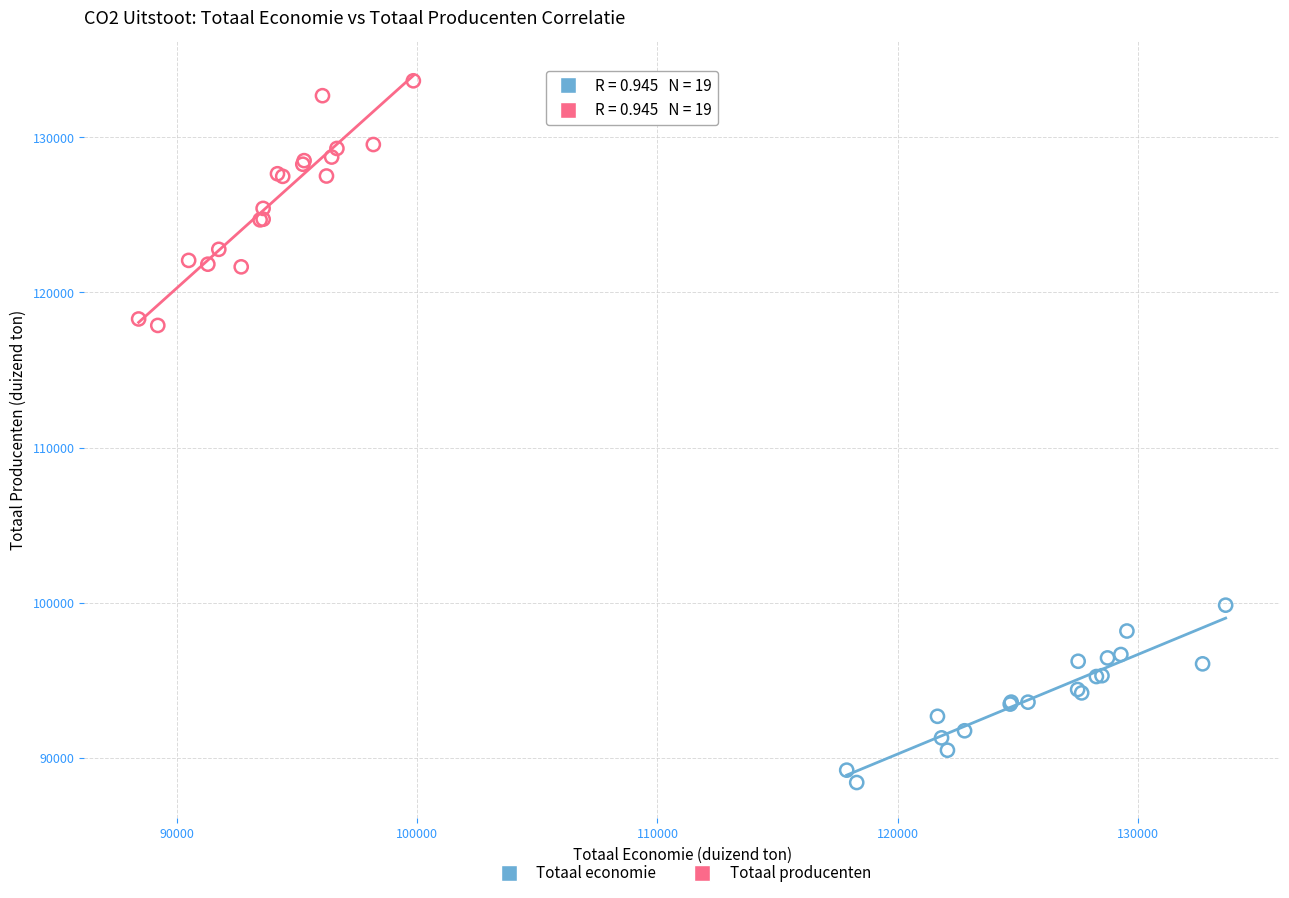

Which series reaches the maximum Y coordinate?

Totaal producenten